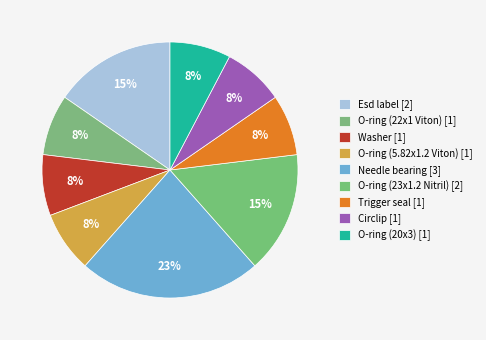

Between O-ring (20x3) and Esd label, which is larger?

Esd label